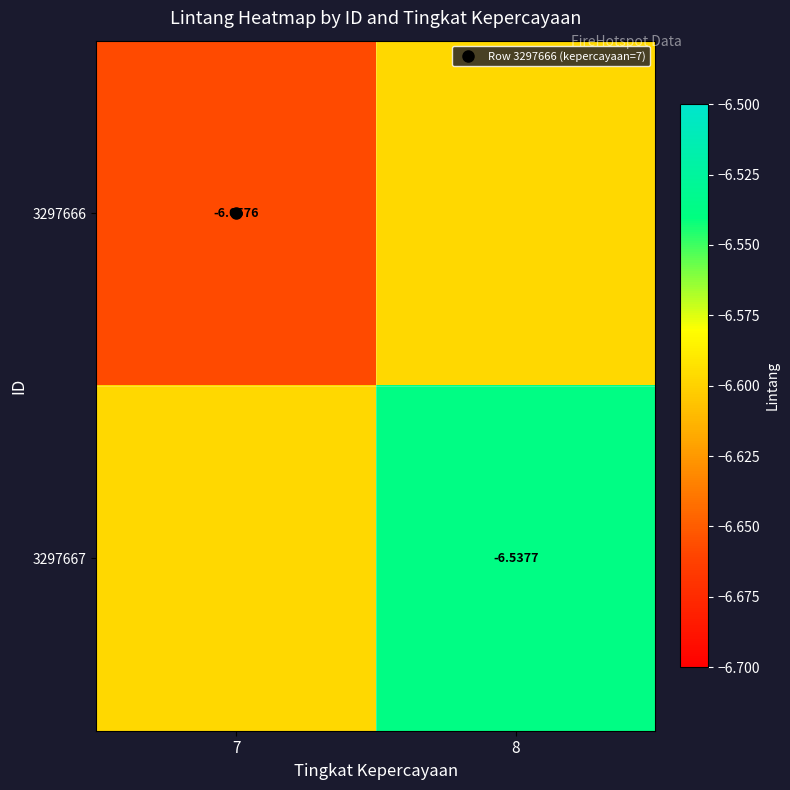

What is the total value across all series at 7?

-13.3